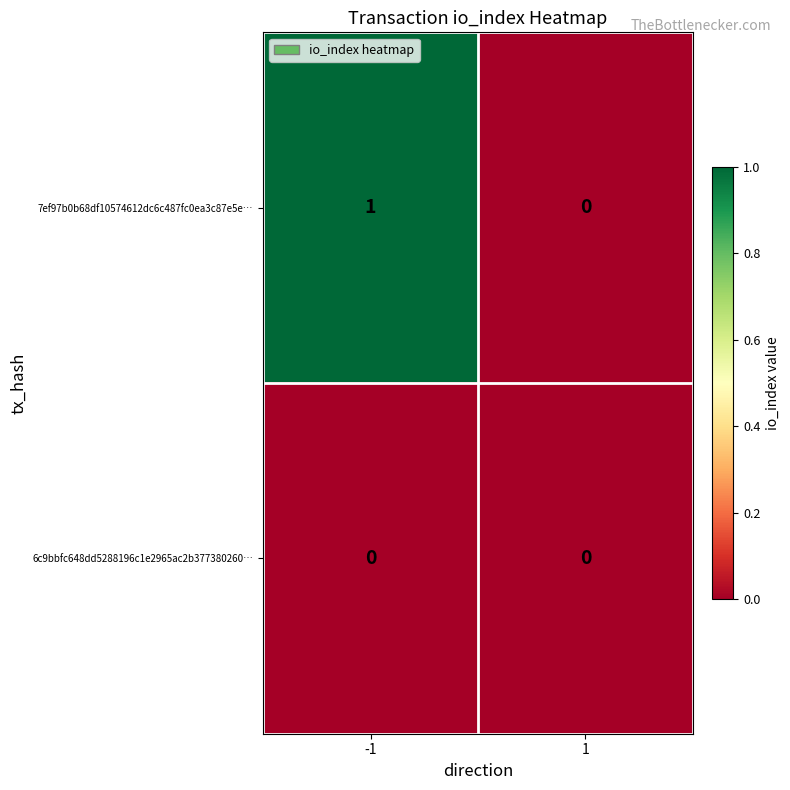

True or false: 7ef97b0b68df10574612dc6c487fc0ea3c87e5e… has a value of -1 at 1.

False